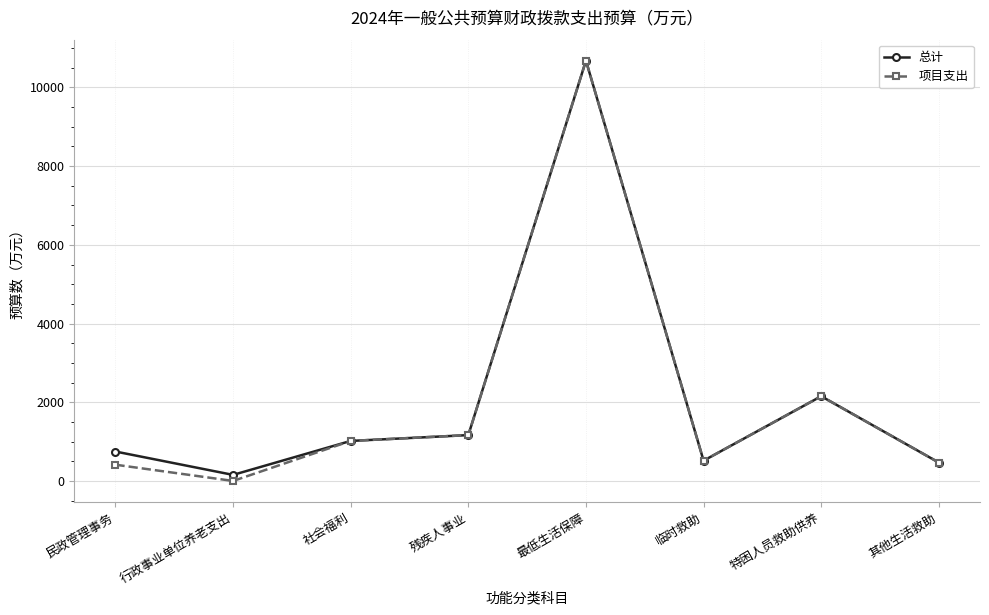

What is the difference between the maximum and minimum values in the 总计 series?

10525.2